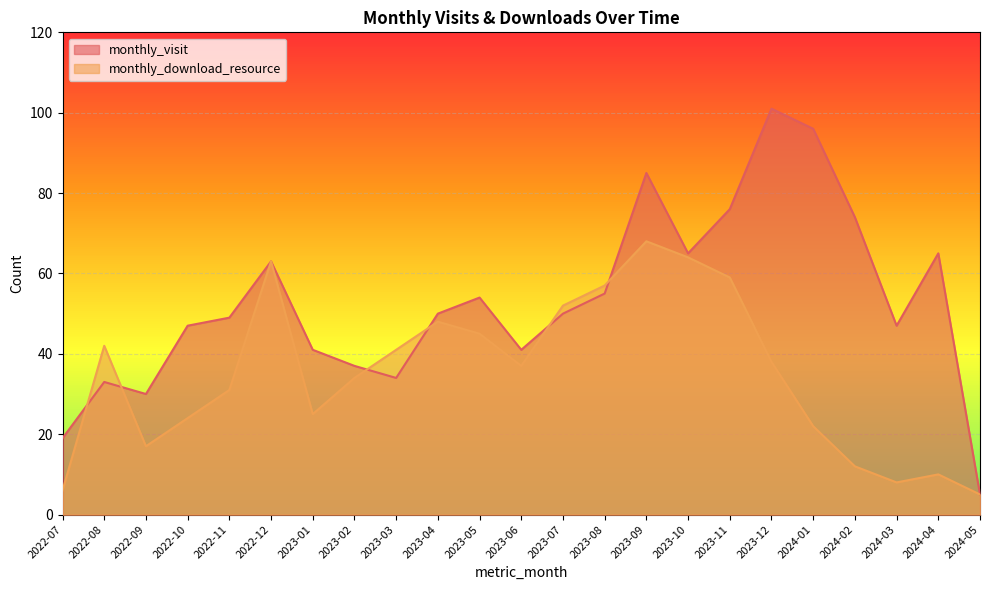

At which category is the sum across all series the highest?

2023-09